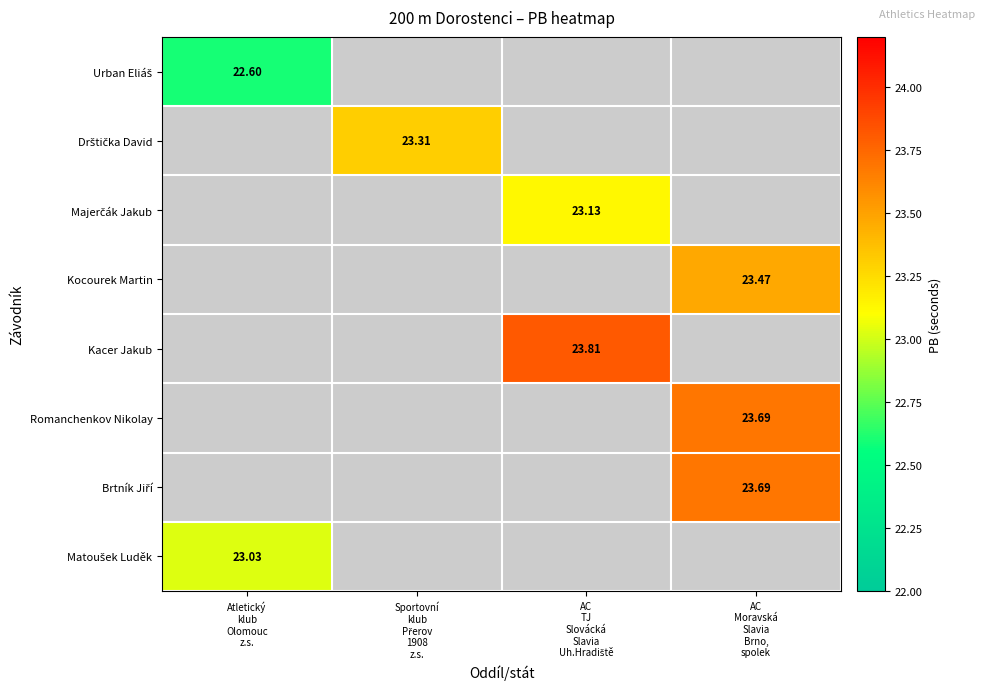

How many positive values does the Majerčák Jakub series have?

1